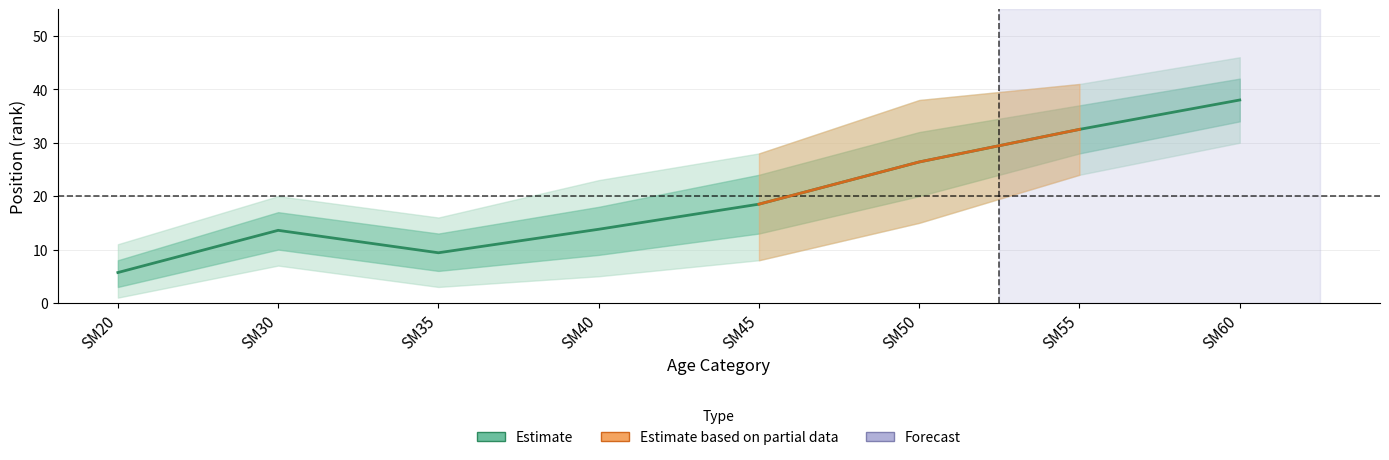

What is the minimum value shown in the chart?

5.7